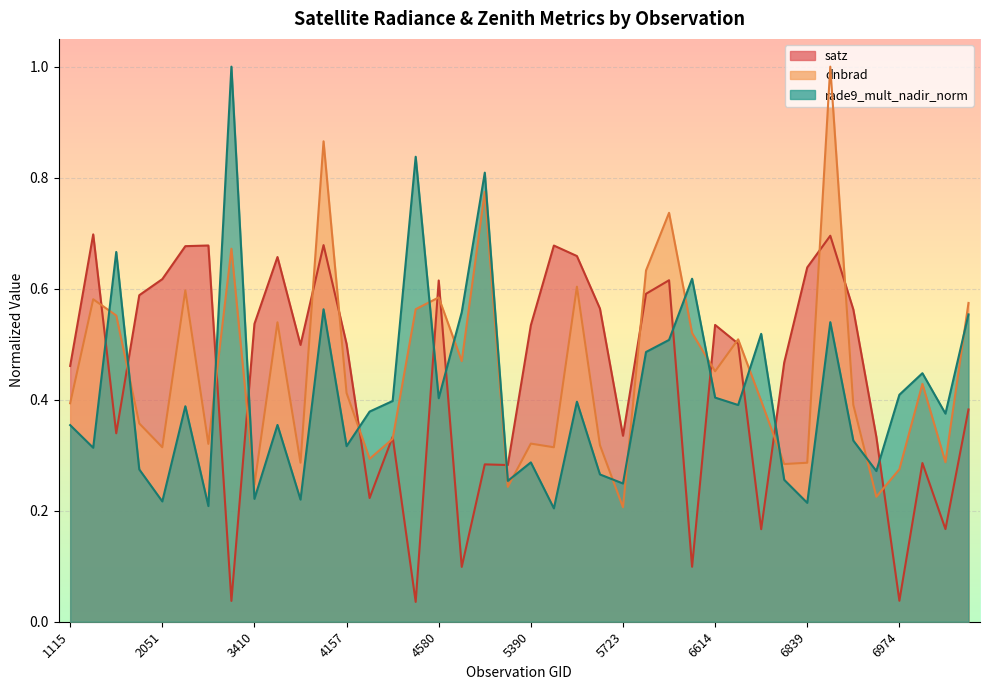

True or false: dnbrad and rade9_mult_nadir_norm intersect in this chart.

True